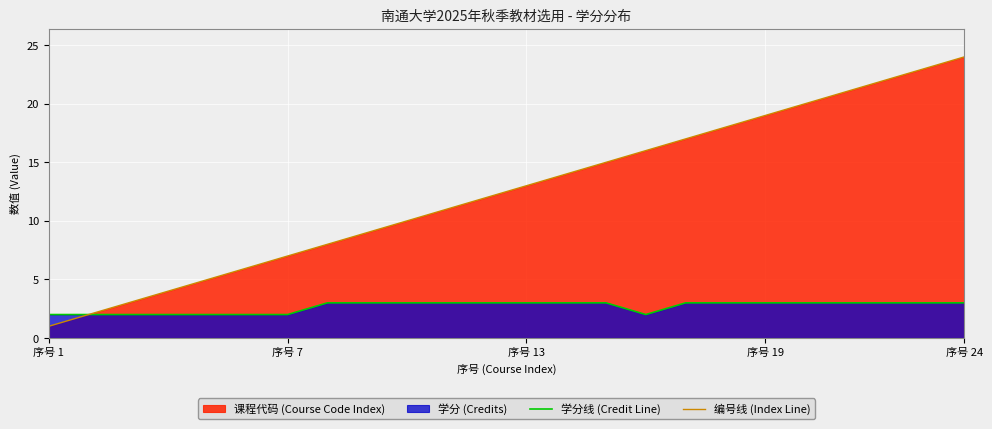

True or false: 学分线 (Credit Line) and 编号线 (Index Line) cross at least once.

False